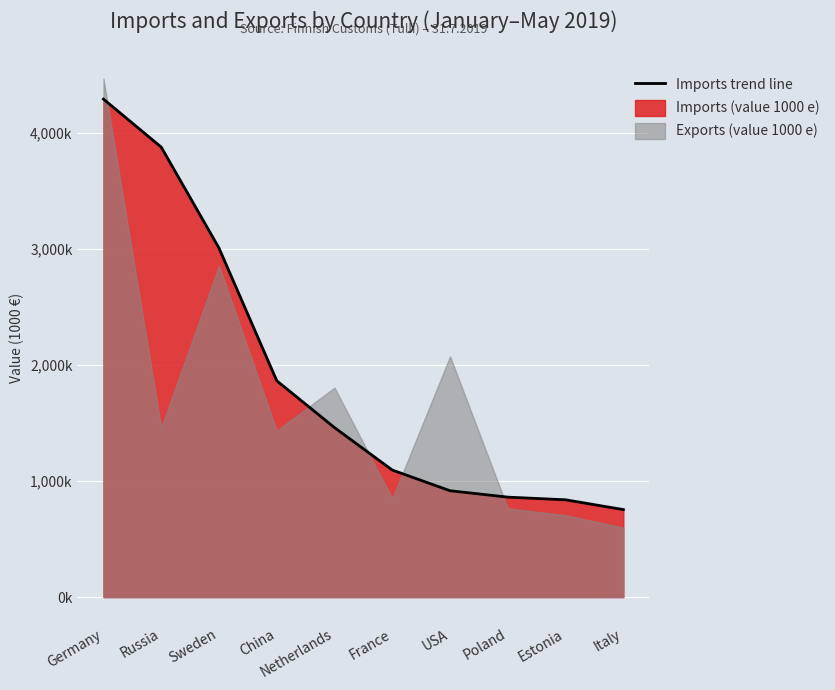

How many values are below 1461084?

5